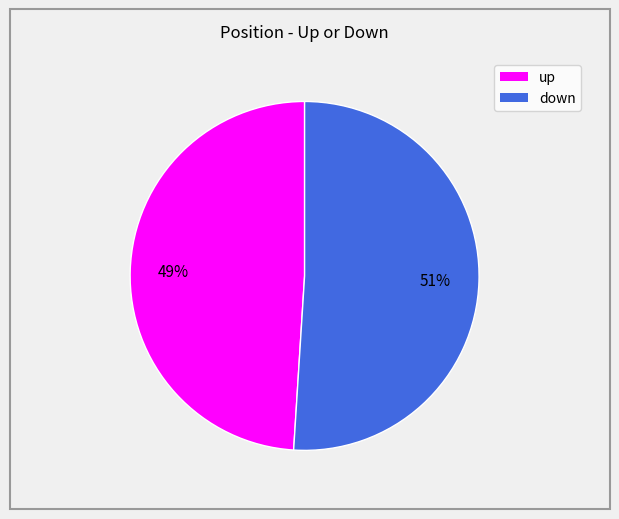

To the nearest percent, what is the difference between the largest and smallest slice percentages?

2%